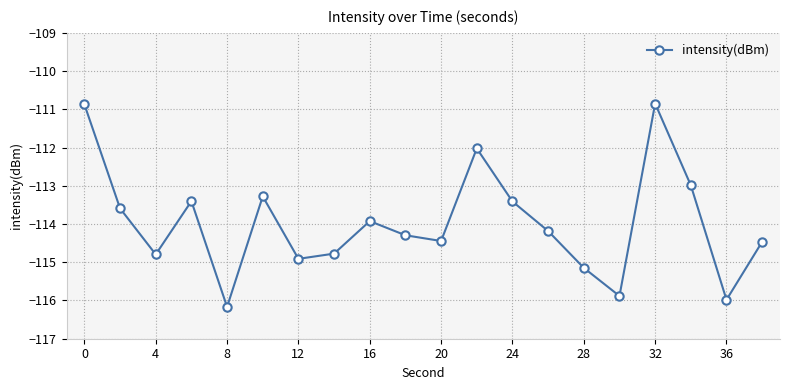

What is the difference between the second highest and minimum values?

5.3